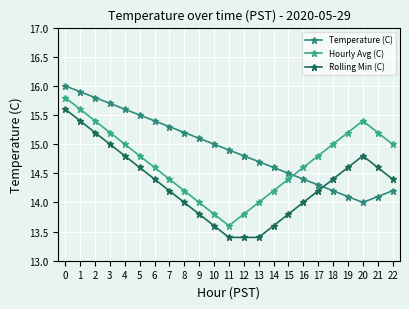

True or false: Rolling Min (C) has more than 1 interior local peaks.

False